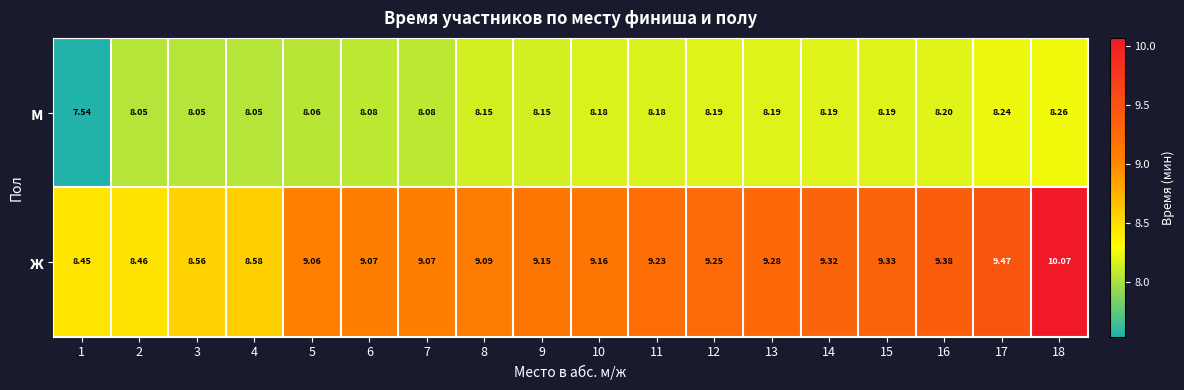

List the series in order of their overall mean, highest first.

ж, м